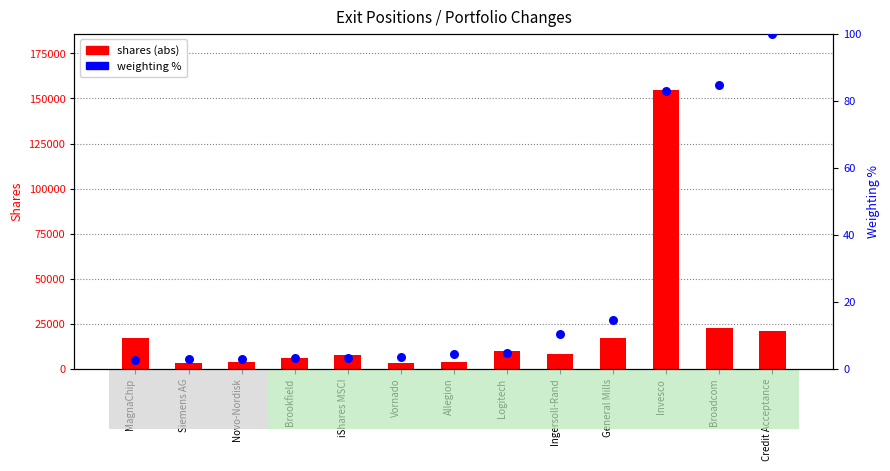

At how many categories does at least one series exceed 29019?

1